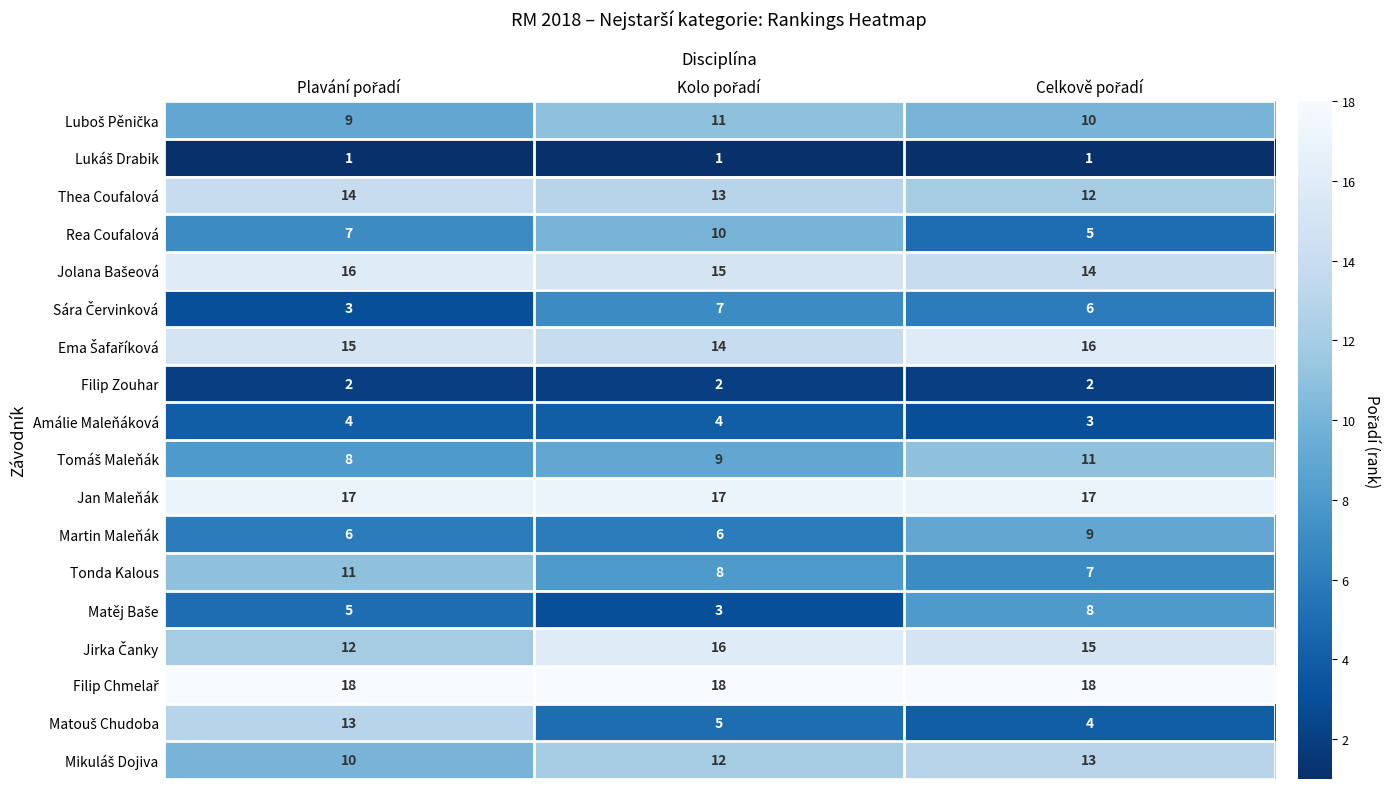

At how many categories does at least one series exceed 7?

3